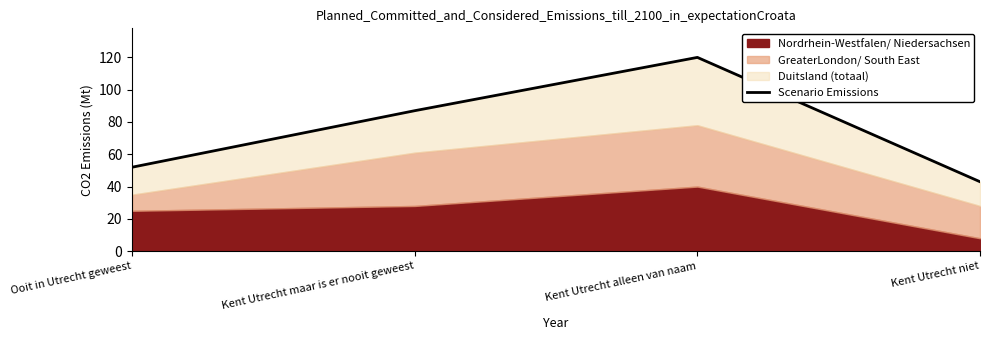

Does the chart display data point markers on the line(s)?

No